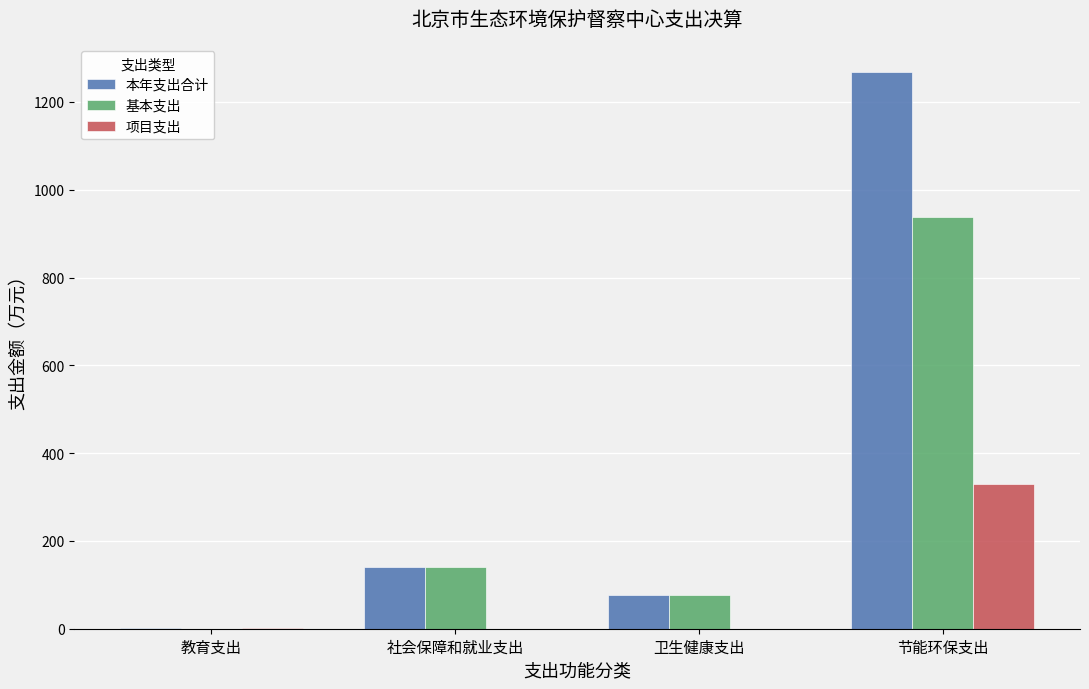

At which category is the sum across all series the highest?

节能环保支出